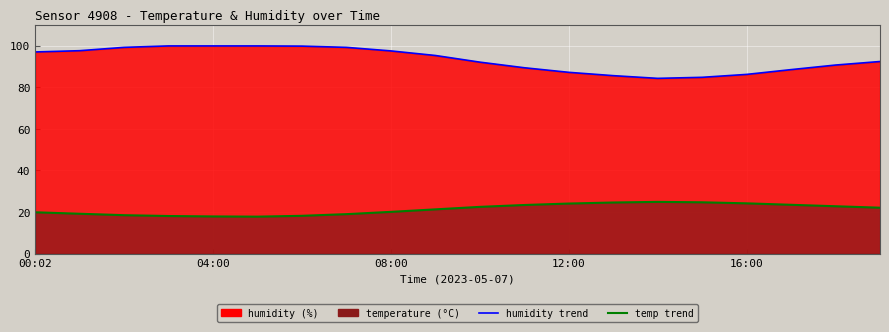

What is the label of the 14th point from the left?

13